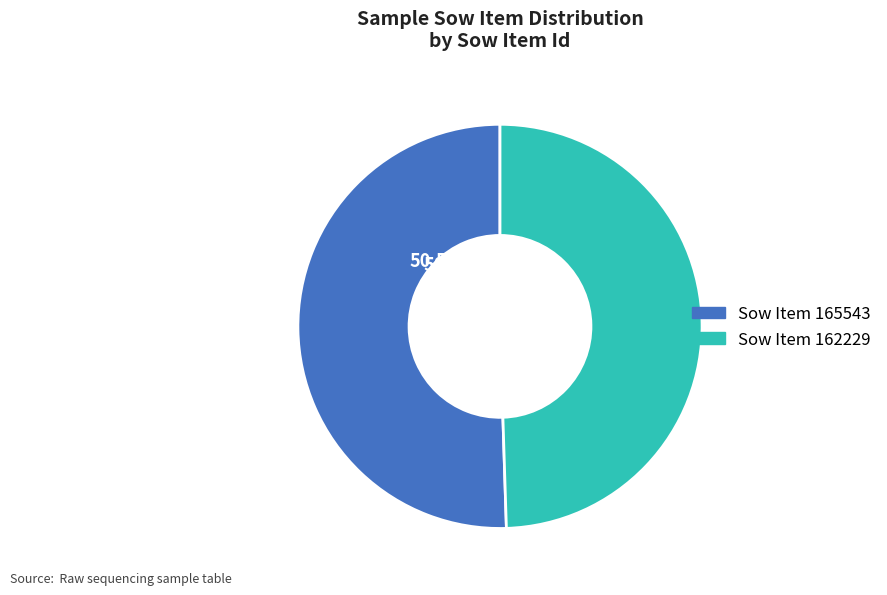

What percentage is NOT represented by Sow Item 165543?

49.5%